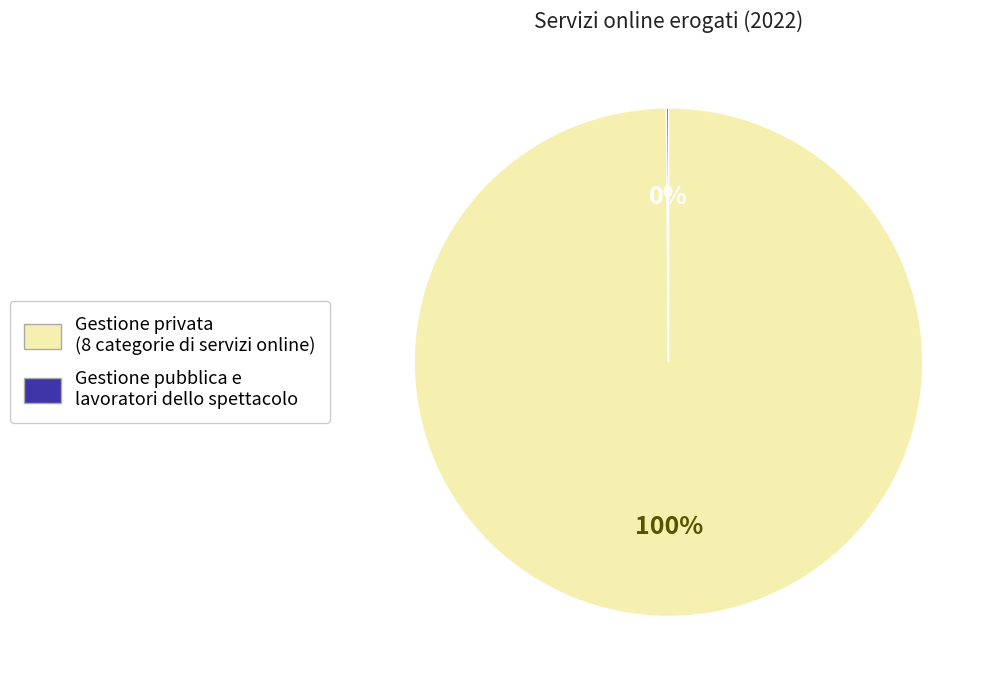

To the nearest percent, what is the average slice percentage?

50%